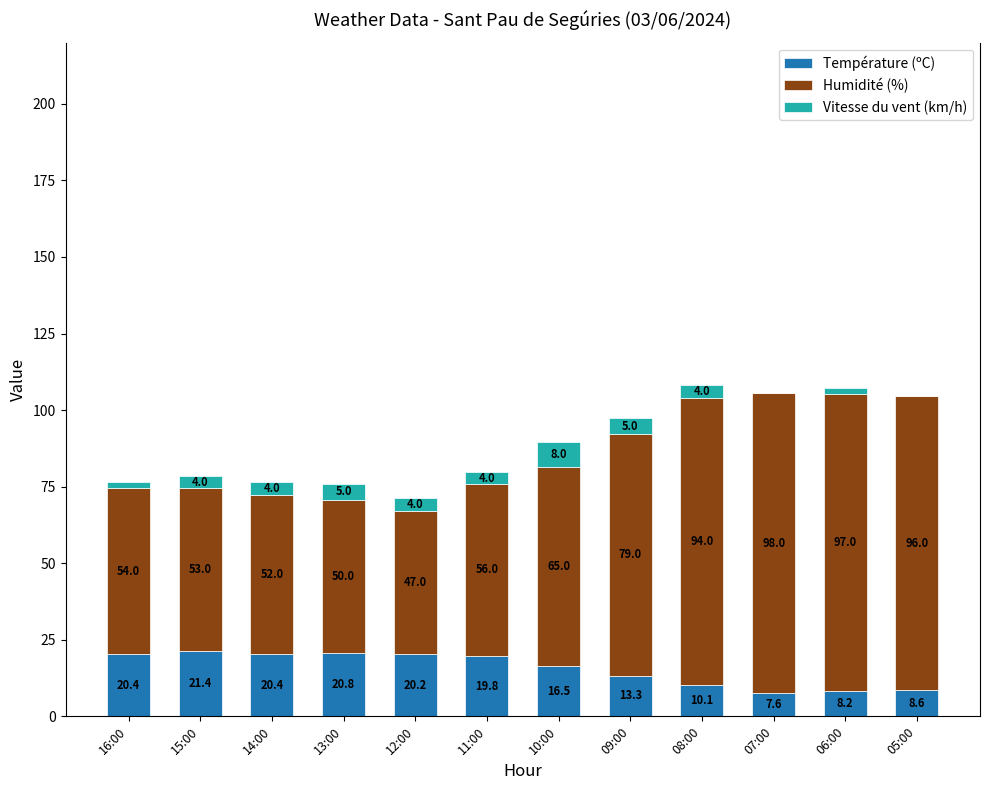

At which label is Température (ºC) closest to 14?

09:00